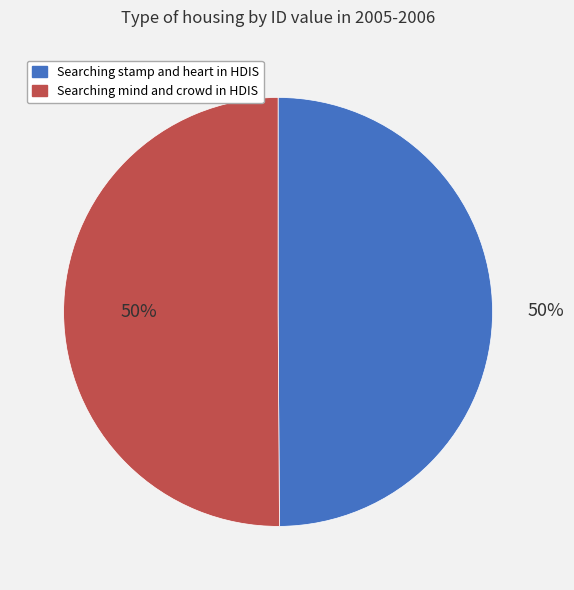

What percentage is the Searching mind and crowd in HDIS slice, to the nearest percent?

50%